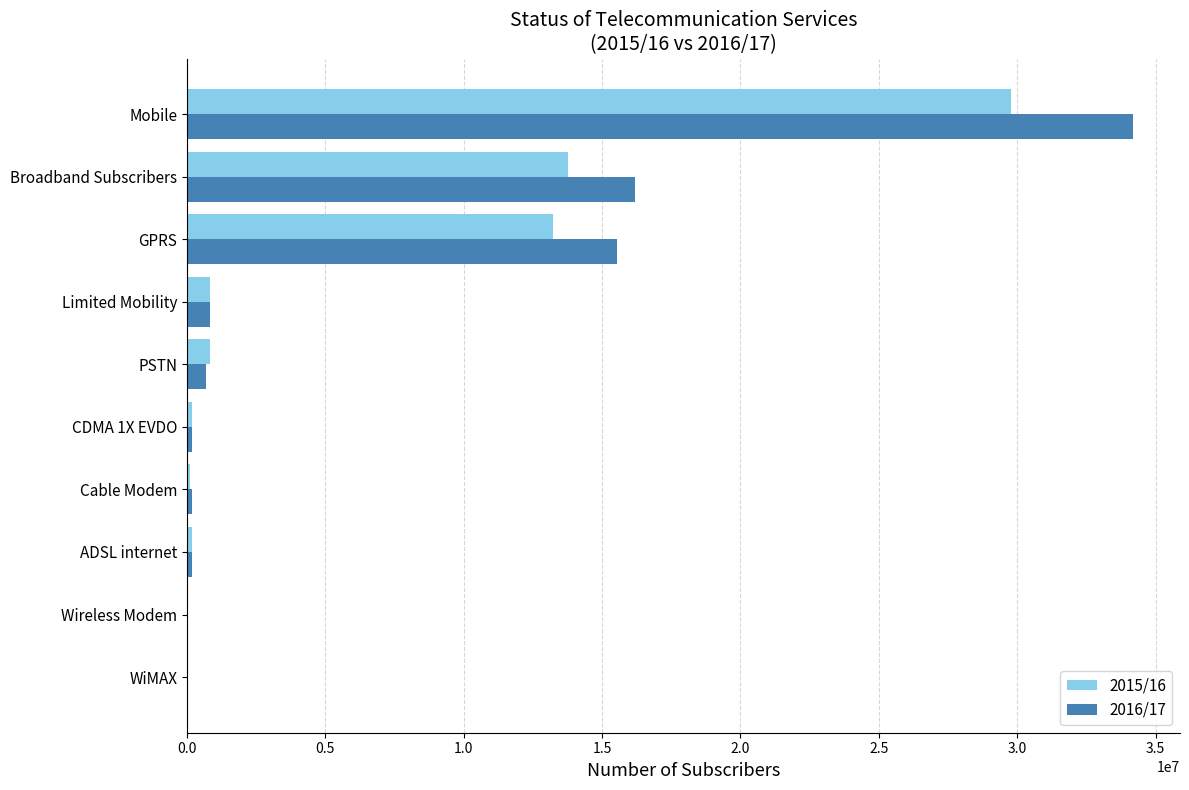

What is the total value across all series at GPRS?

28767733